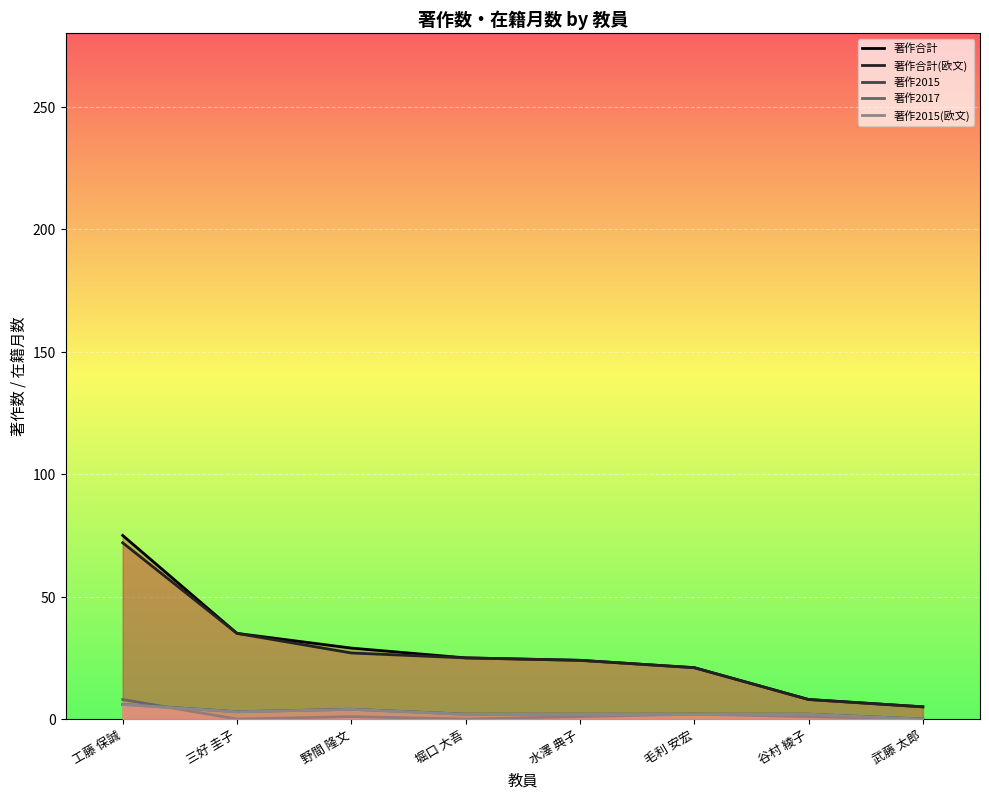

The value of 著作2015 at 野間 隆文 is 7. True or false?

False